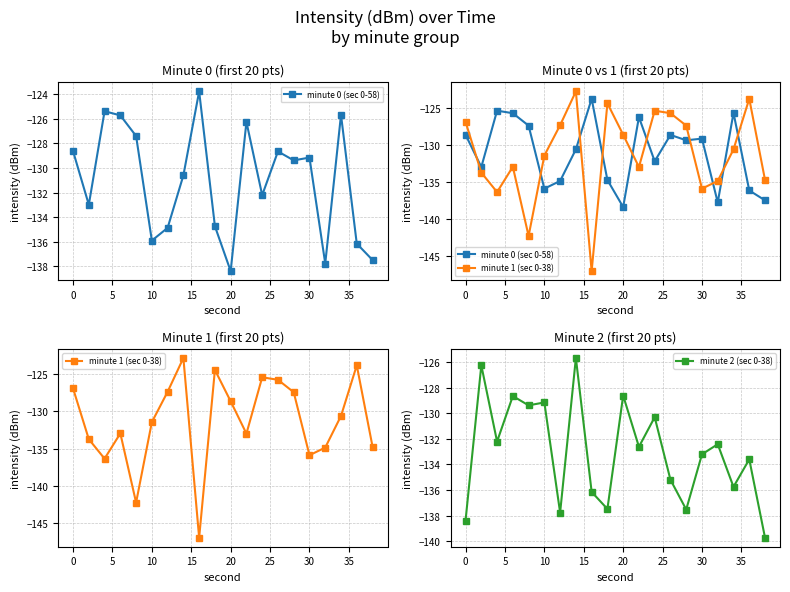

What is the minimum value for minute 0 (sec 0-58)?

-138.4